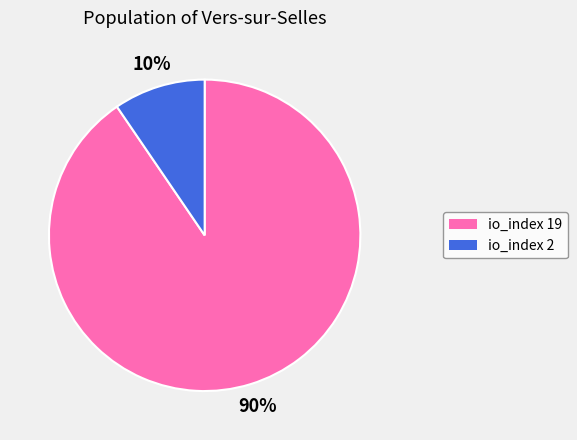

How many segments does this pie chart have?

2